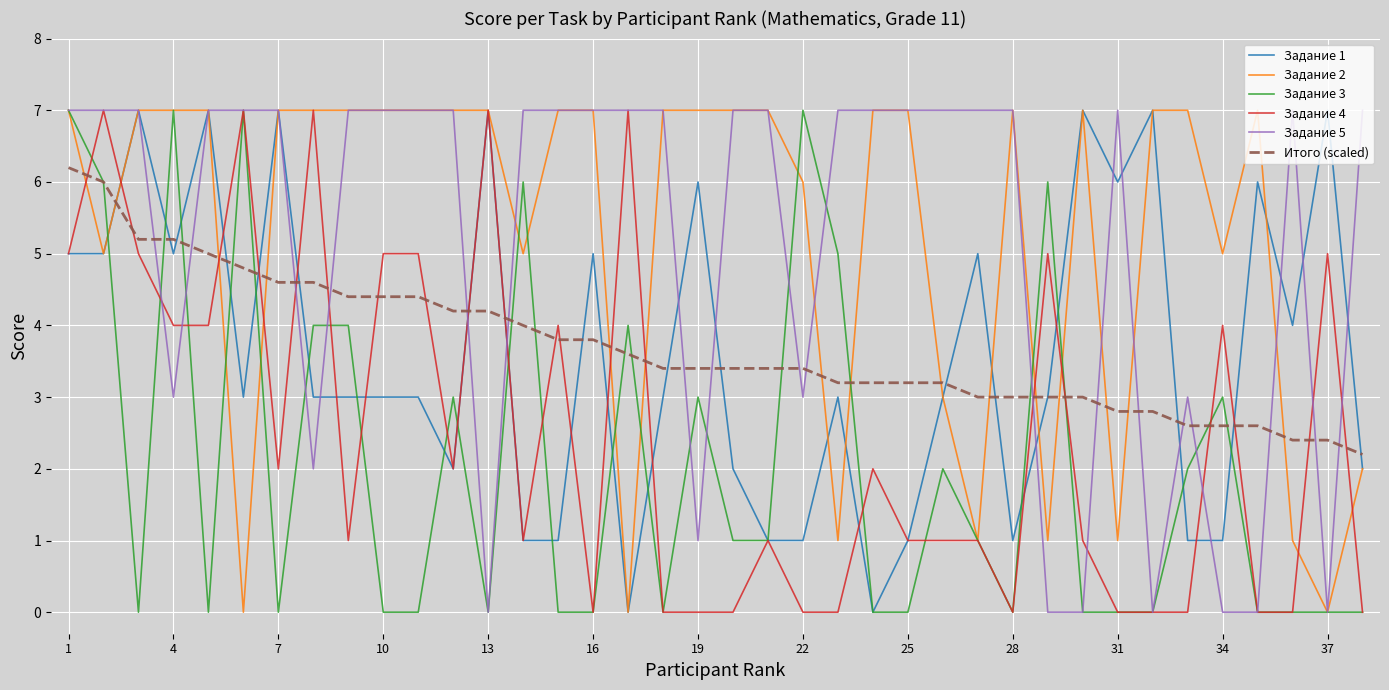

Which series ends up on top after the final intersection of Итого (scaled) and Задание 2?

Итого (scaled)